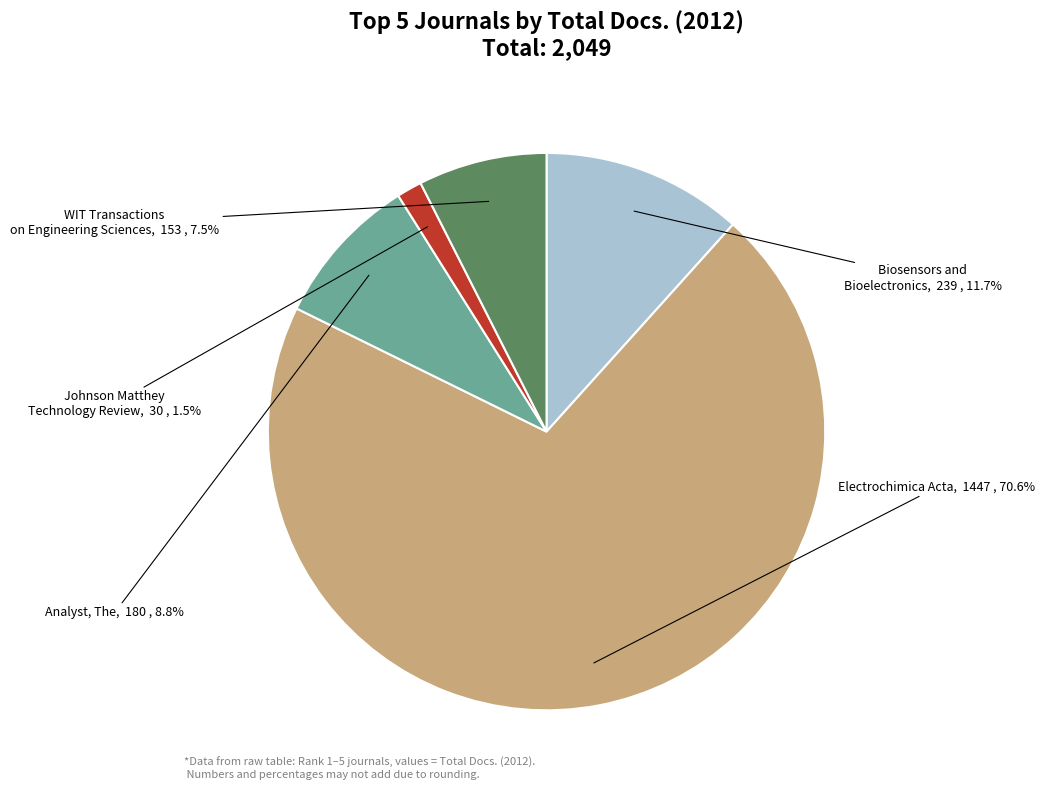

Does any single category account for the majority?

Yes